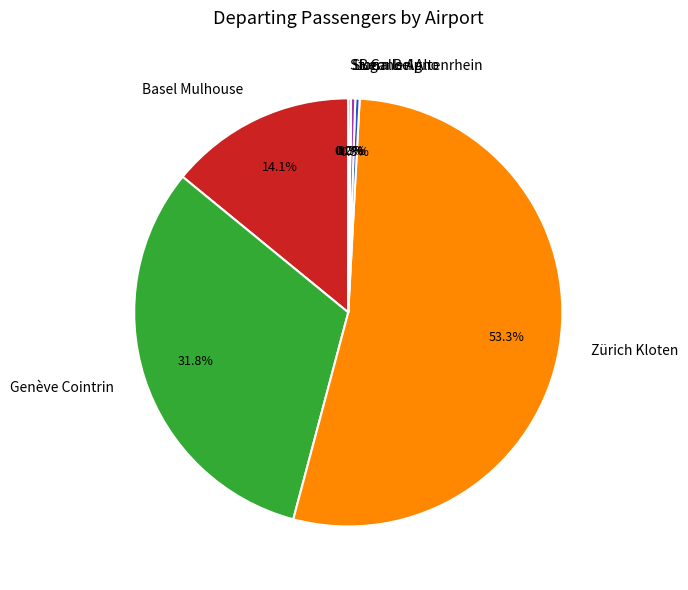

To the nearest percent, what is the combined percentage of Zürich Kloten and Basel Mulhouse?

67%